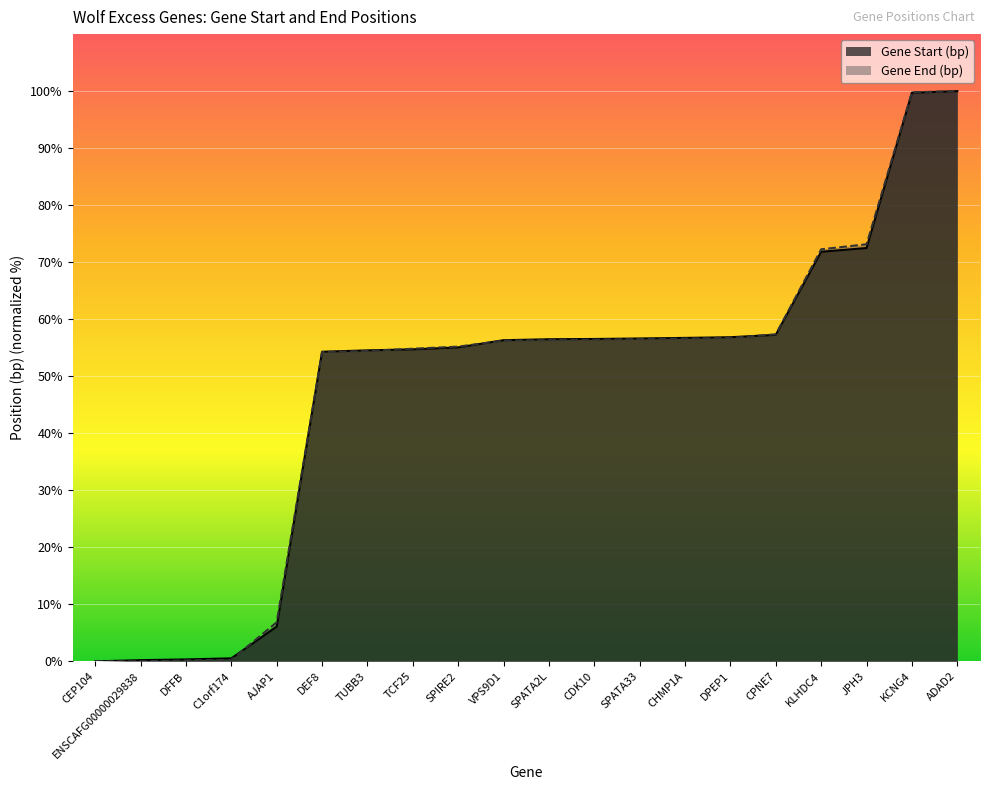

After their last crossing, which series has the higher values: Gene Start (bp) or Gene End (bp)?

Gene End (bp)